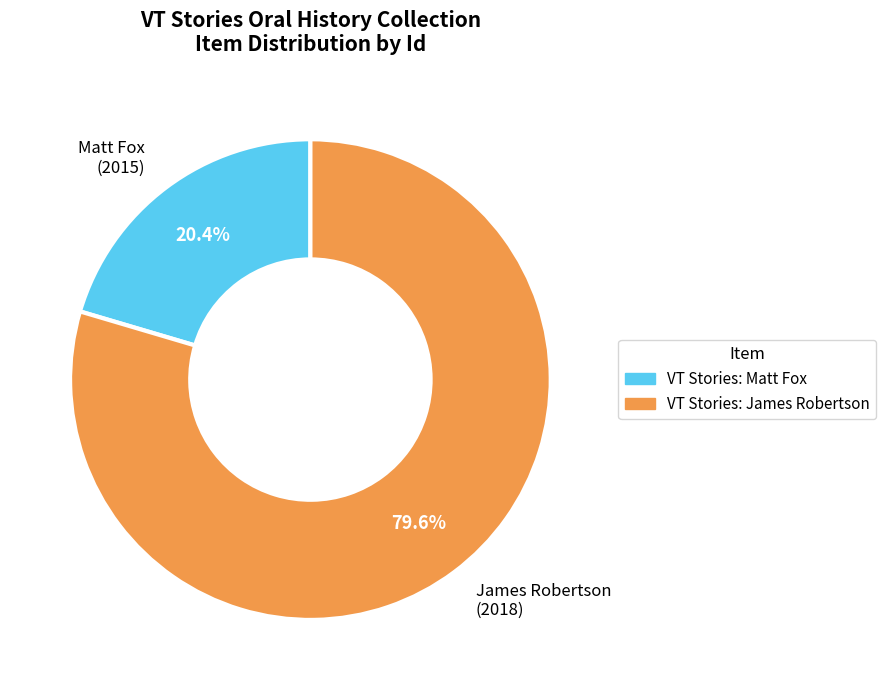

Count the number of slices in the pie.

2